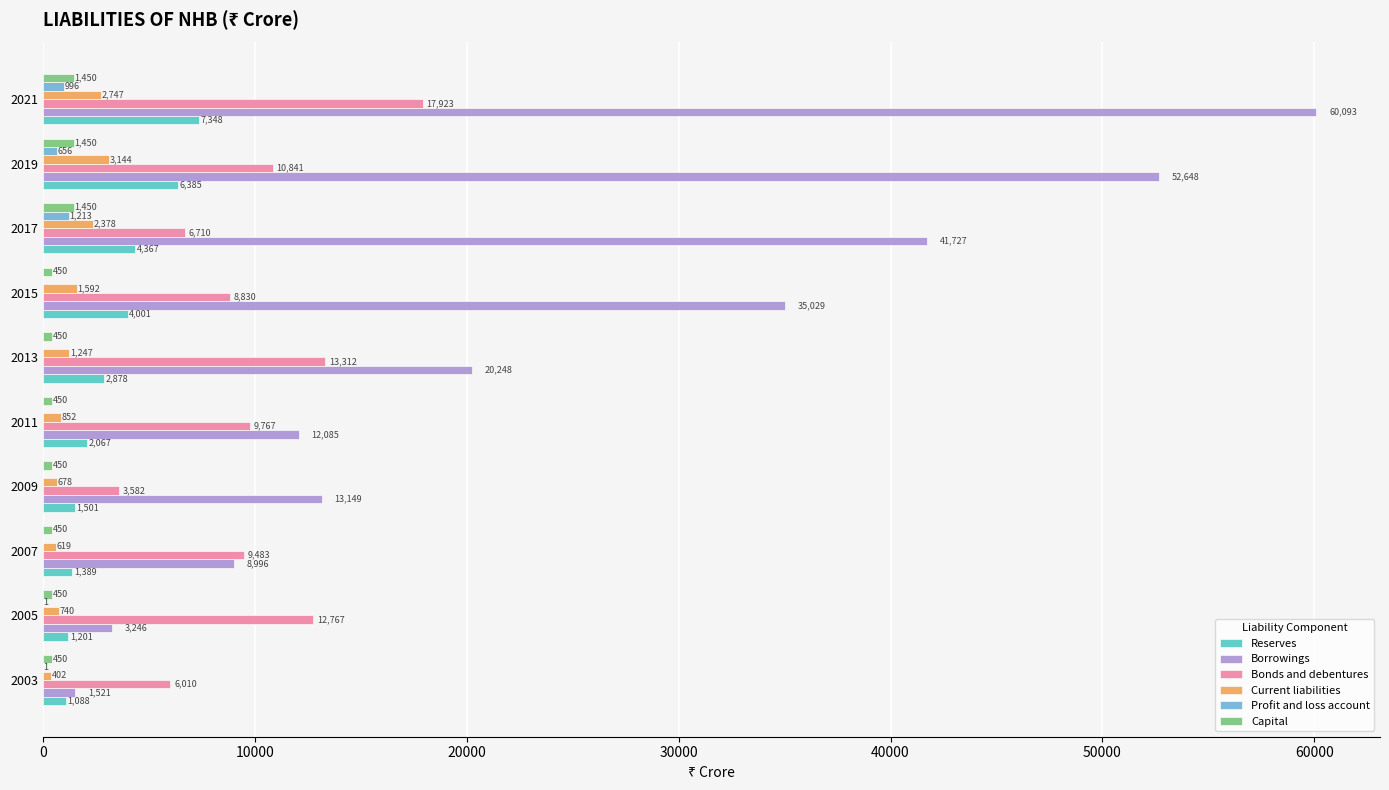

What are all the series names shown in the legend?

Reserves, Borrowings, Bonds and debentures, Current liabilities, Profit and loss account, Capital